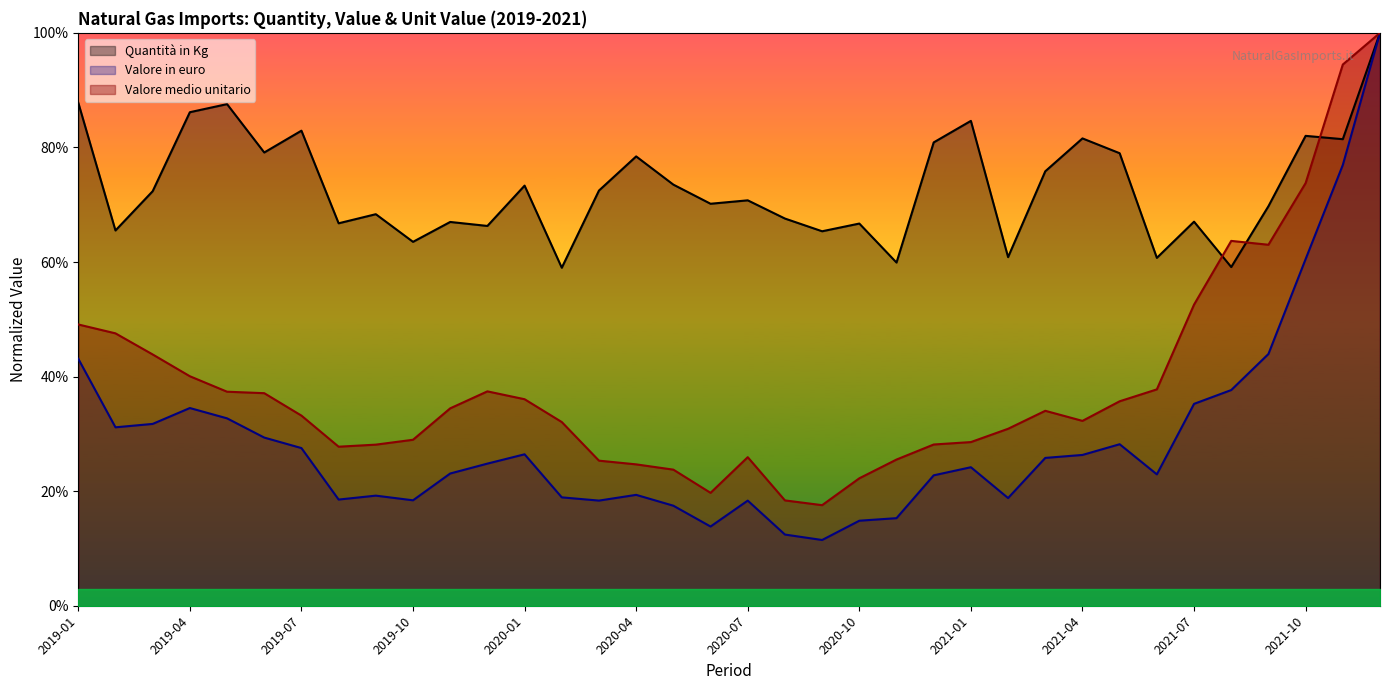

What is the minimum value for Valore medio unitario?

0.2